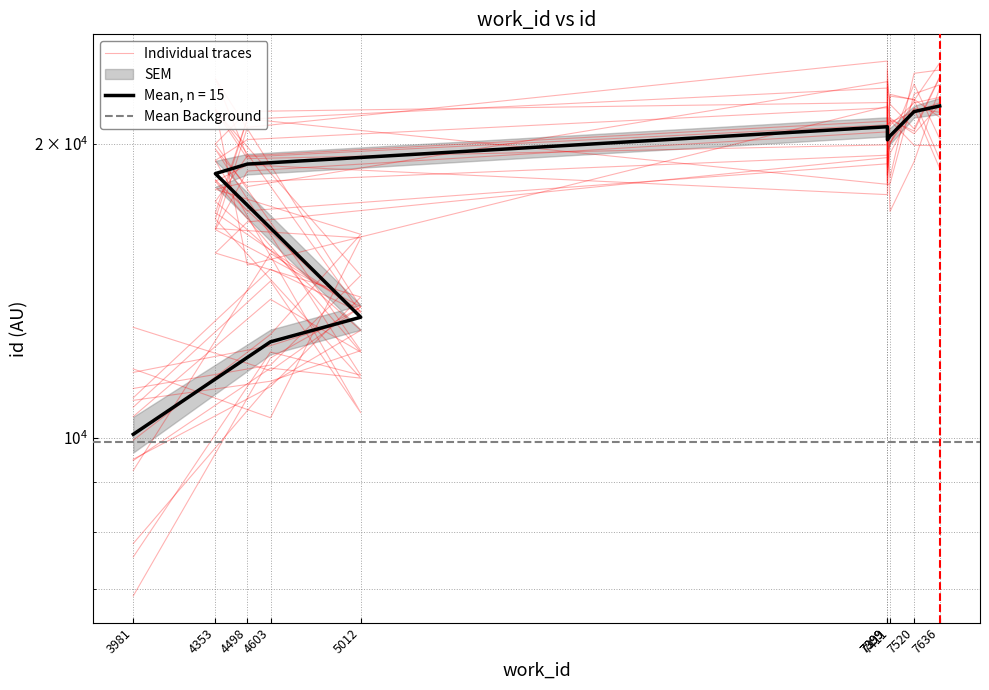

What is the value of the 9th point from the left?

21592.9